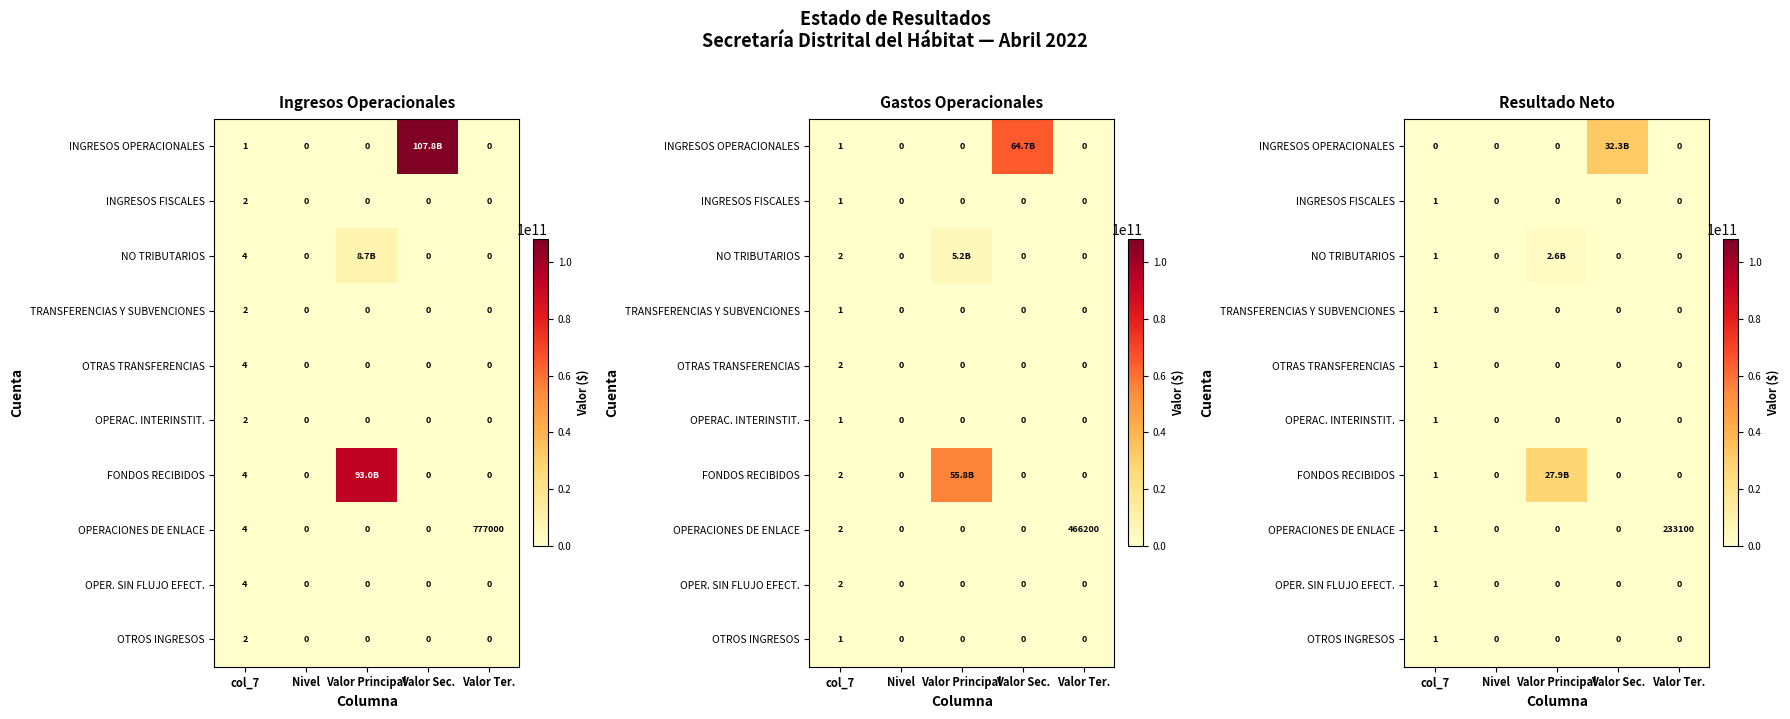

What is the total value across all series at Valor Principal?

30491662333.2